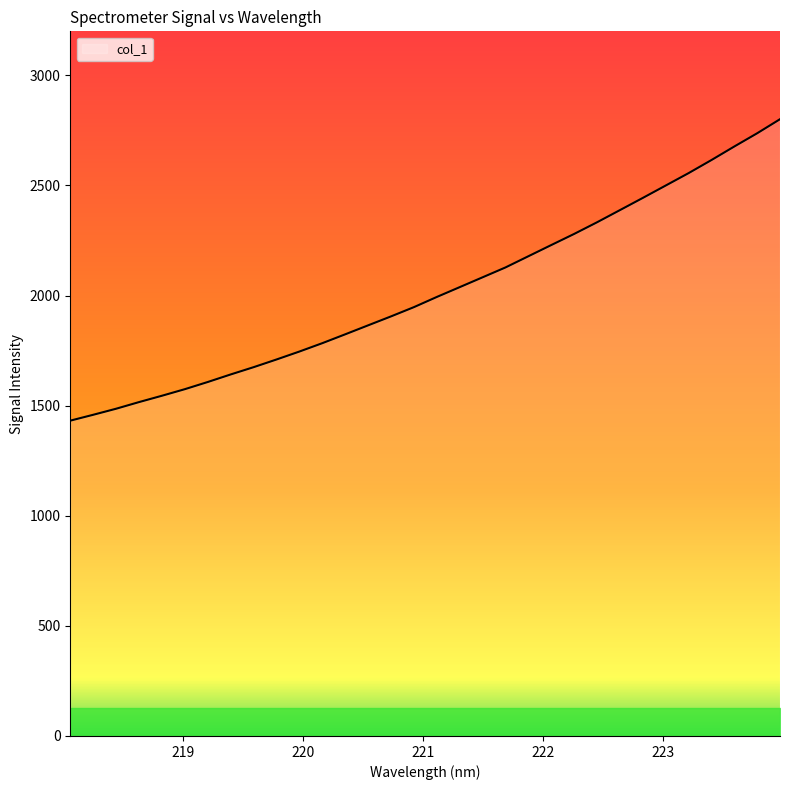

What is the smallest value displayed?

1432.0